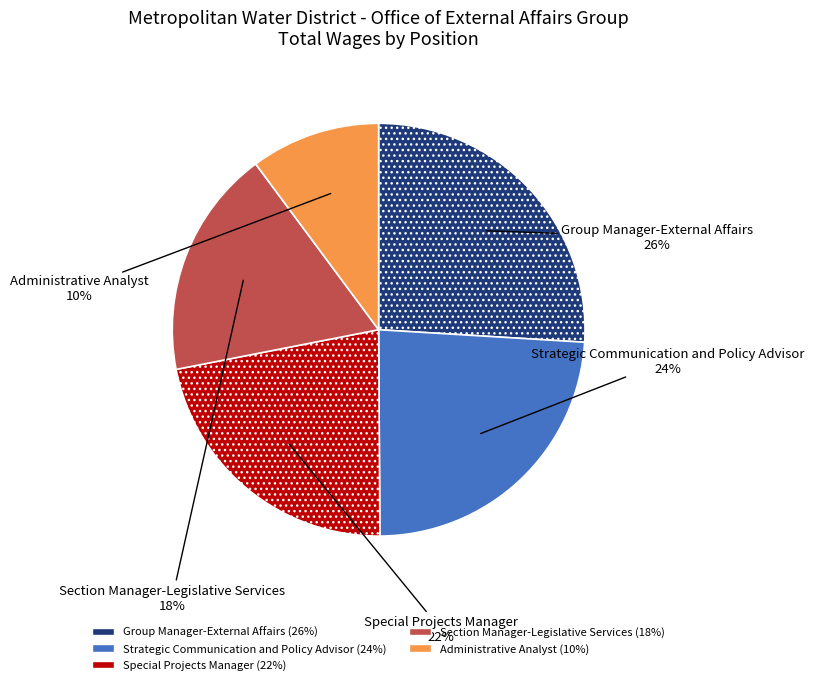

Which category has the biggest portion of the pie?

Group Manager-External Affairs